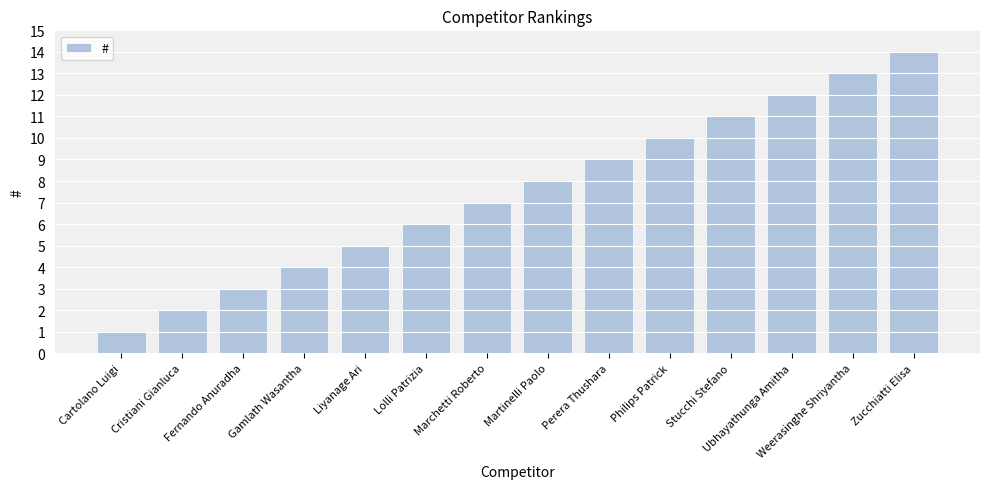

What value does the data have at Zucchiatti Elisa, to the nearest 5?

15